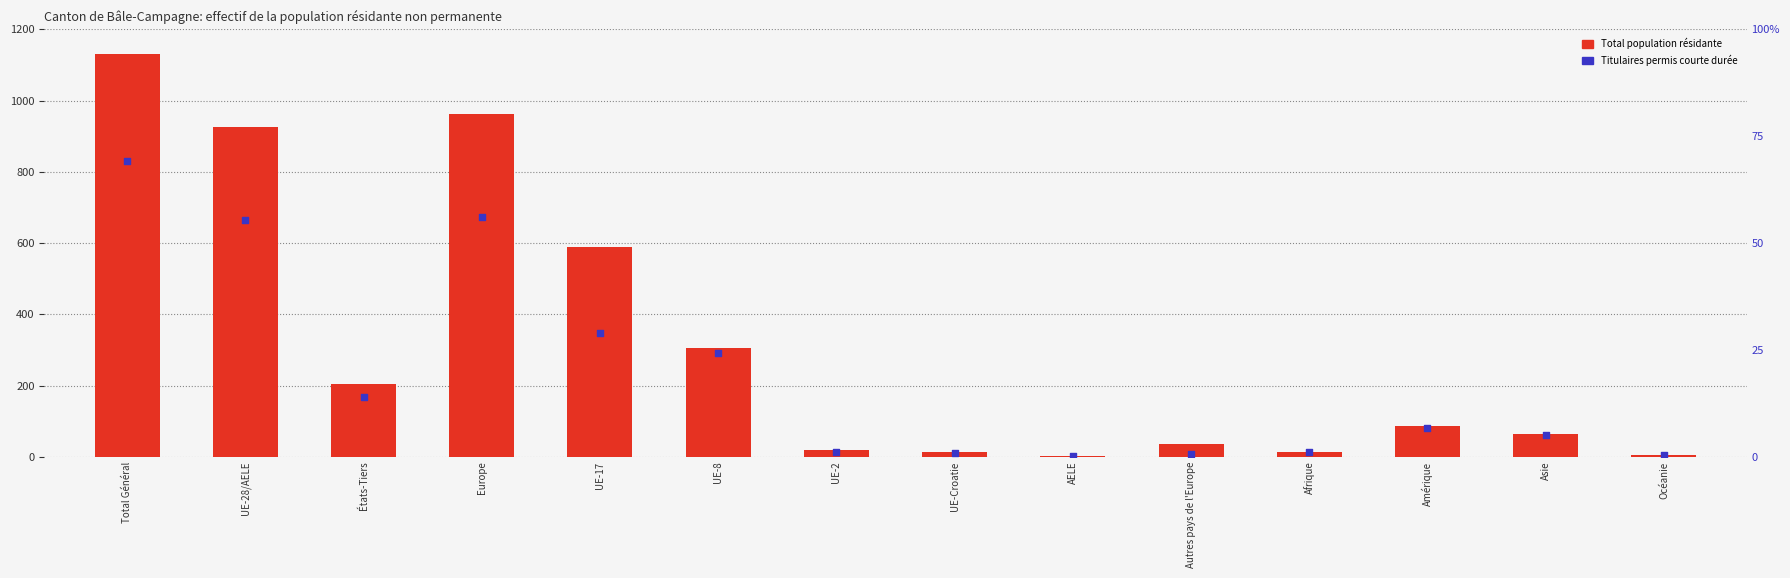

Which series has the largest total across all categories?

Total population résidante